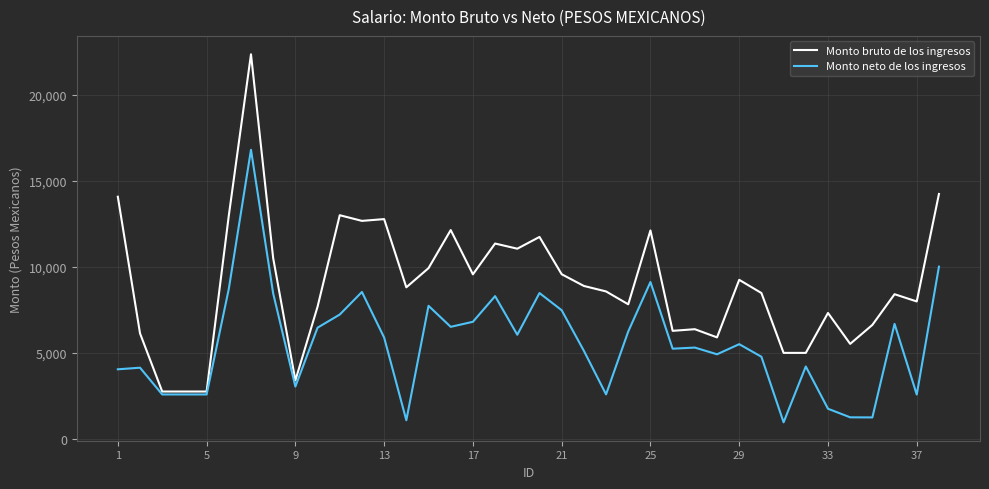

How many lines are shown in the chart?

2